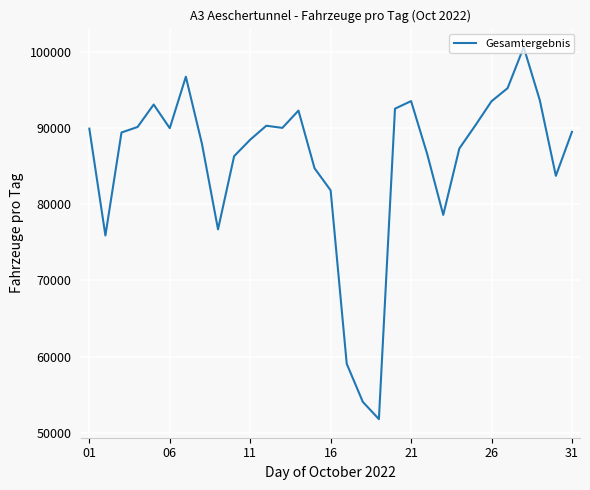

What is the difference between the maximum and minimum values?

48822